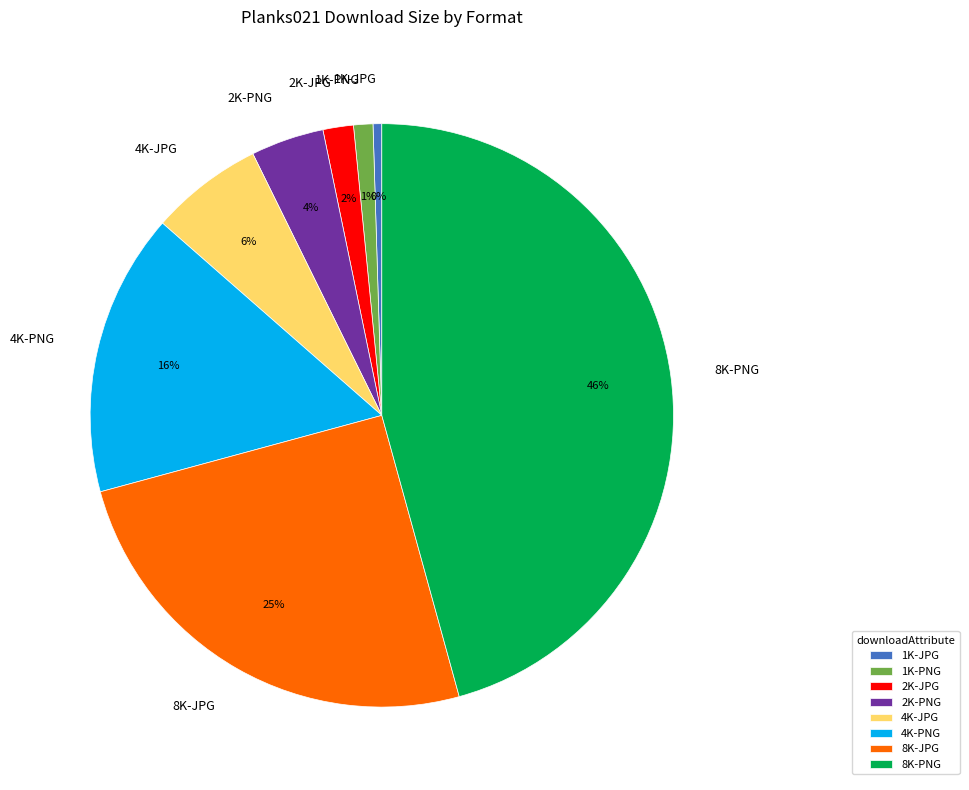

How many slices are in this pie chart?

8